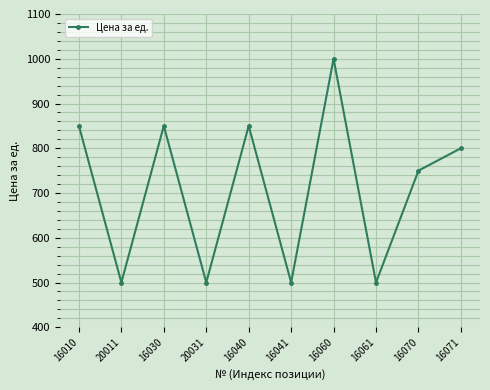

Does the chart have visible grid lines?

Yes